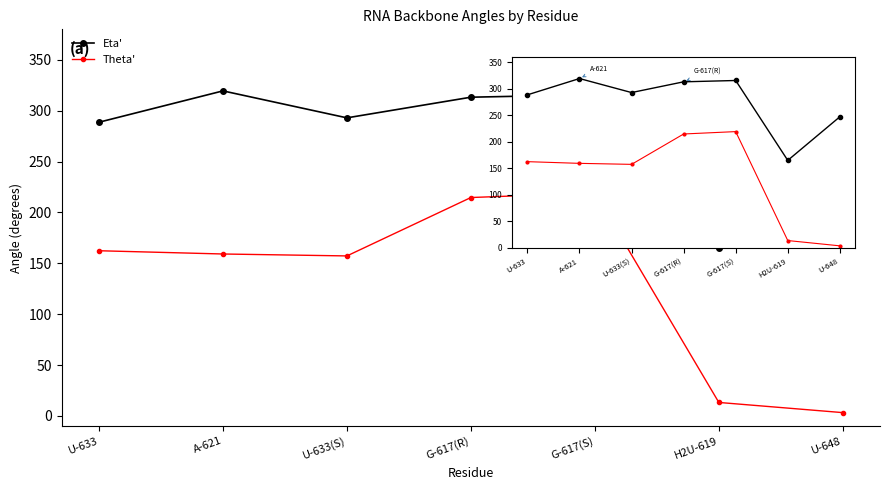

At which category is the sum across all series the highest?

G-617(S)